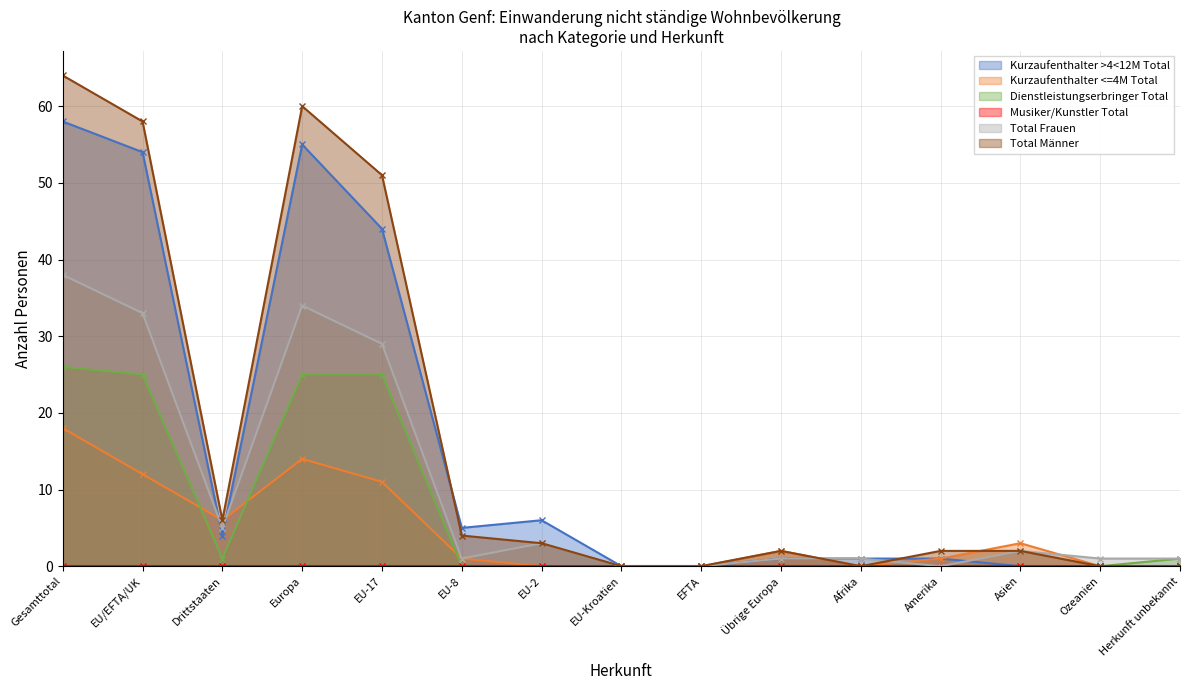

Does the chart display data point markers on the line(s)?

Yes